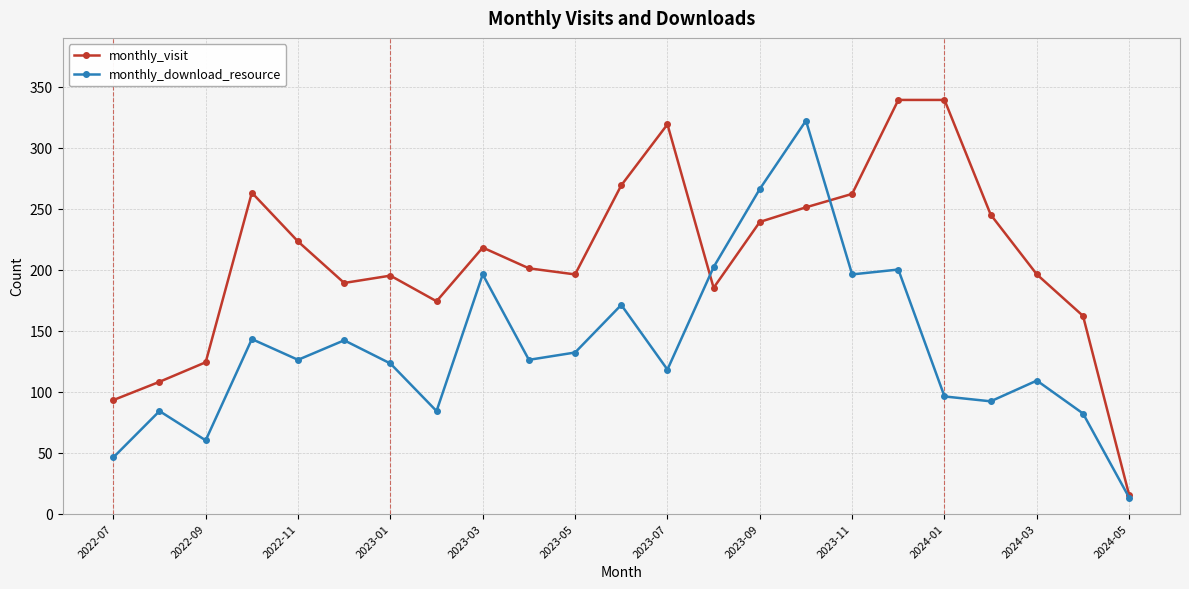

What is the value of the monthly_download_resource point at the 2nd from the left?

84